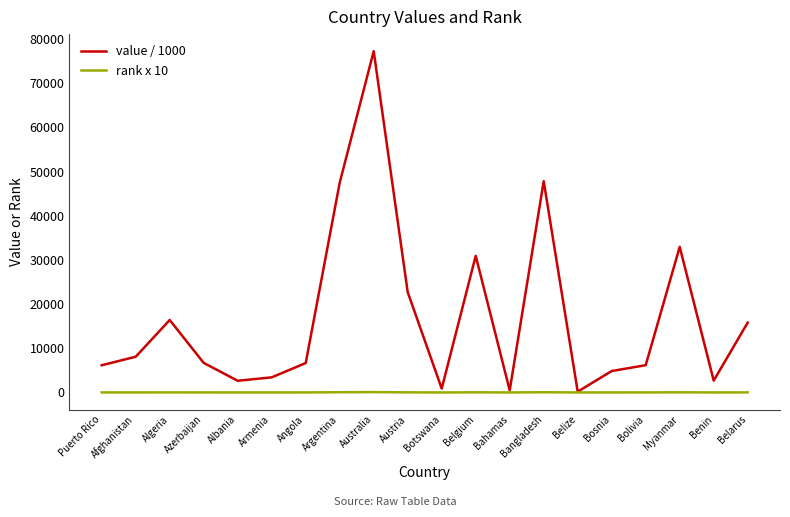

Which series has the widest spread of values?

value / 1000